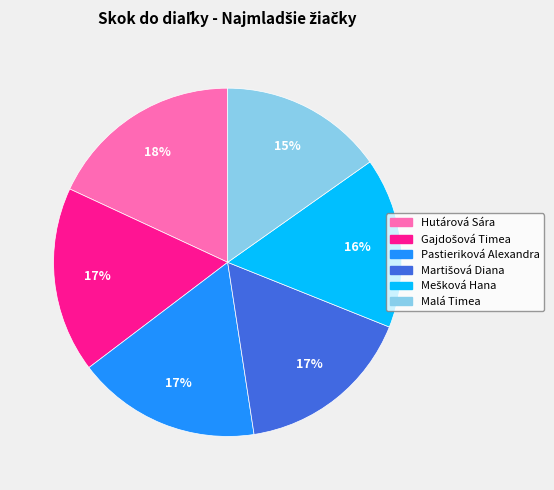

The Hutárová Sára slice represents 18% of the pie. True or false?

True